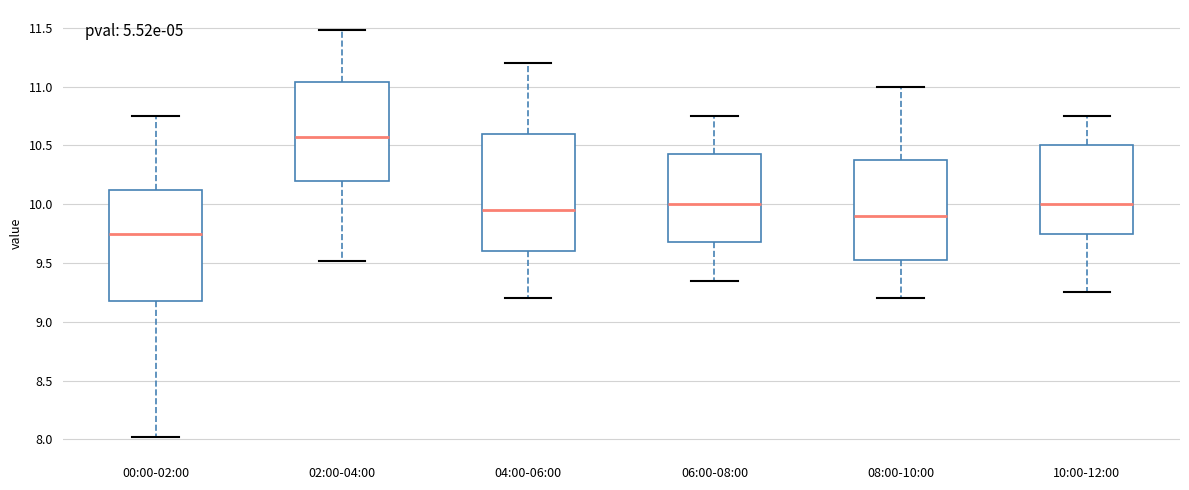

Which box has the highest median line?

02:00-04:00